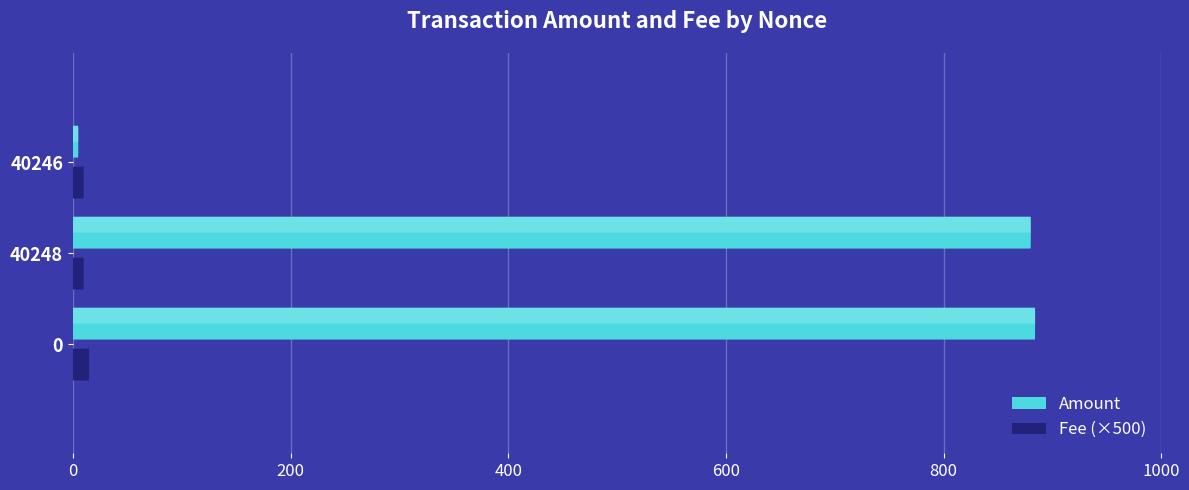

Is the value of Fee at 0 greater than the value of Amount at 0?

No